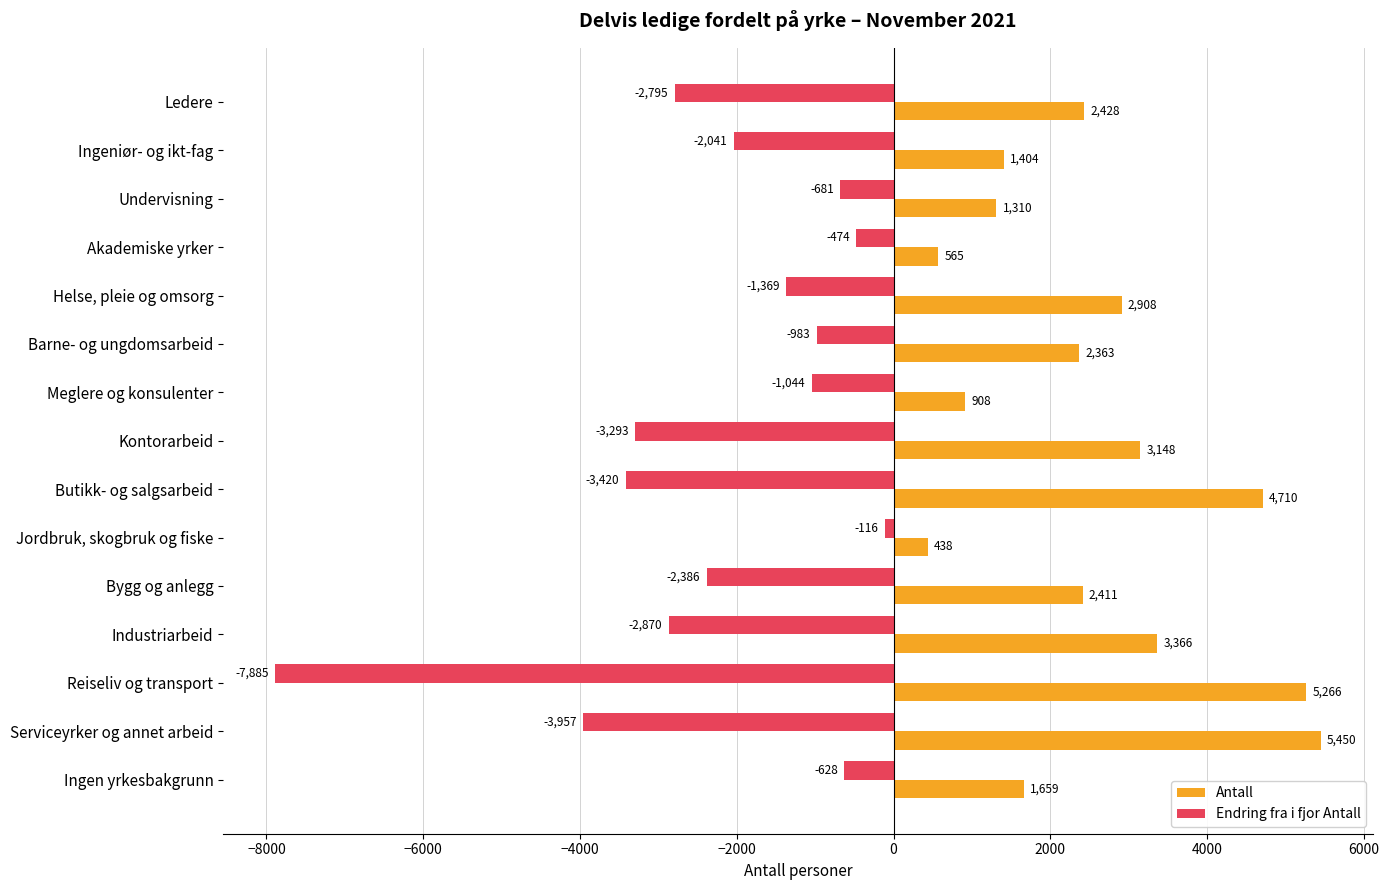

The Antall series shows 5266 at Reiseliv og transport. True or false?

True